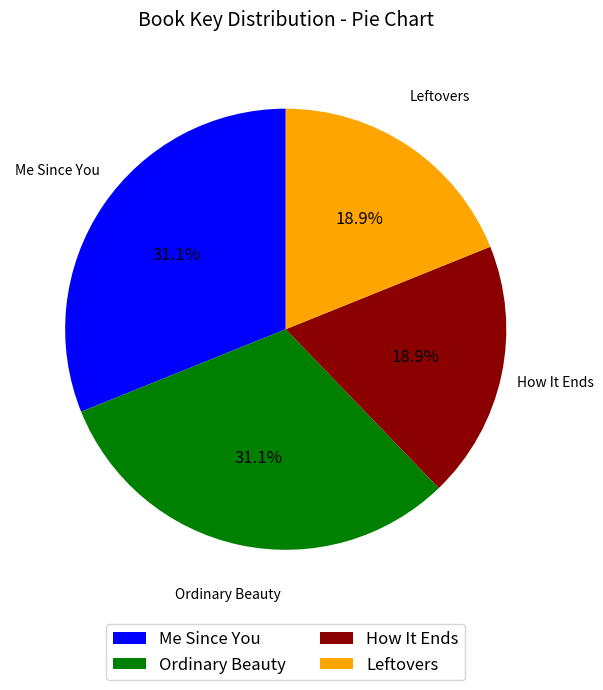

To the nearest percent, what is the combined percentage of Leftovers and How It Ends?

38%